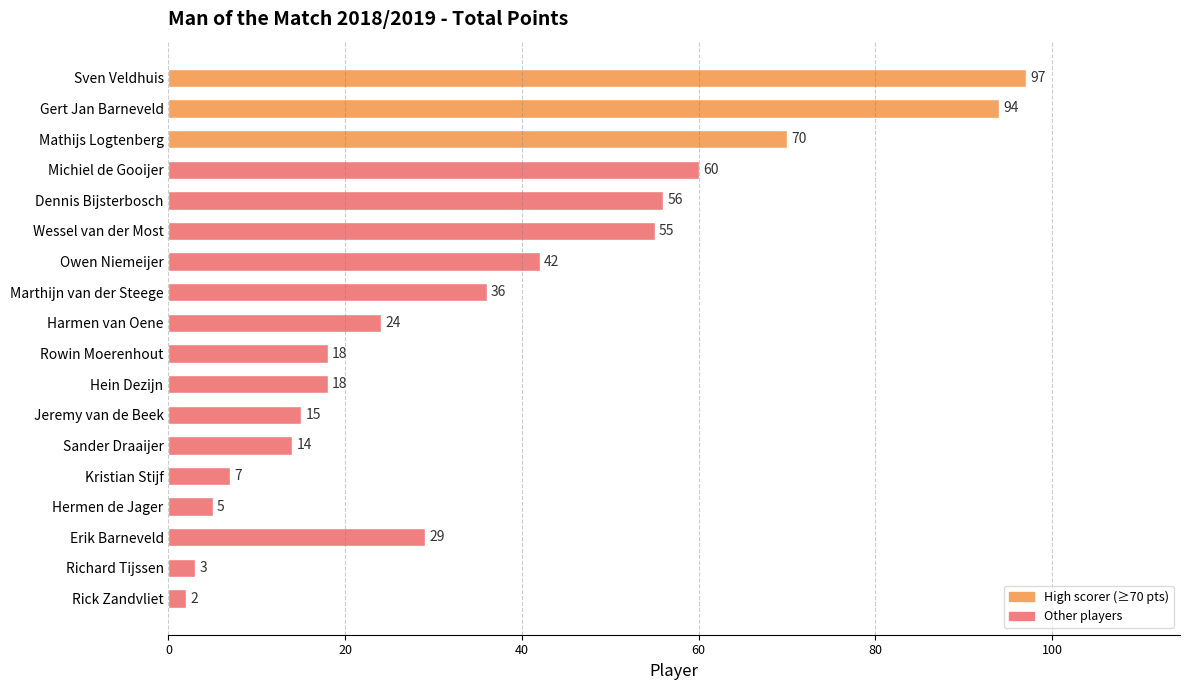

Count the number of data series in this chart.

1